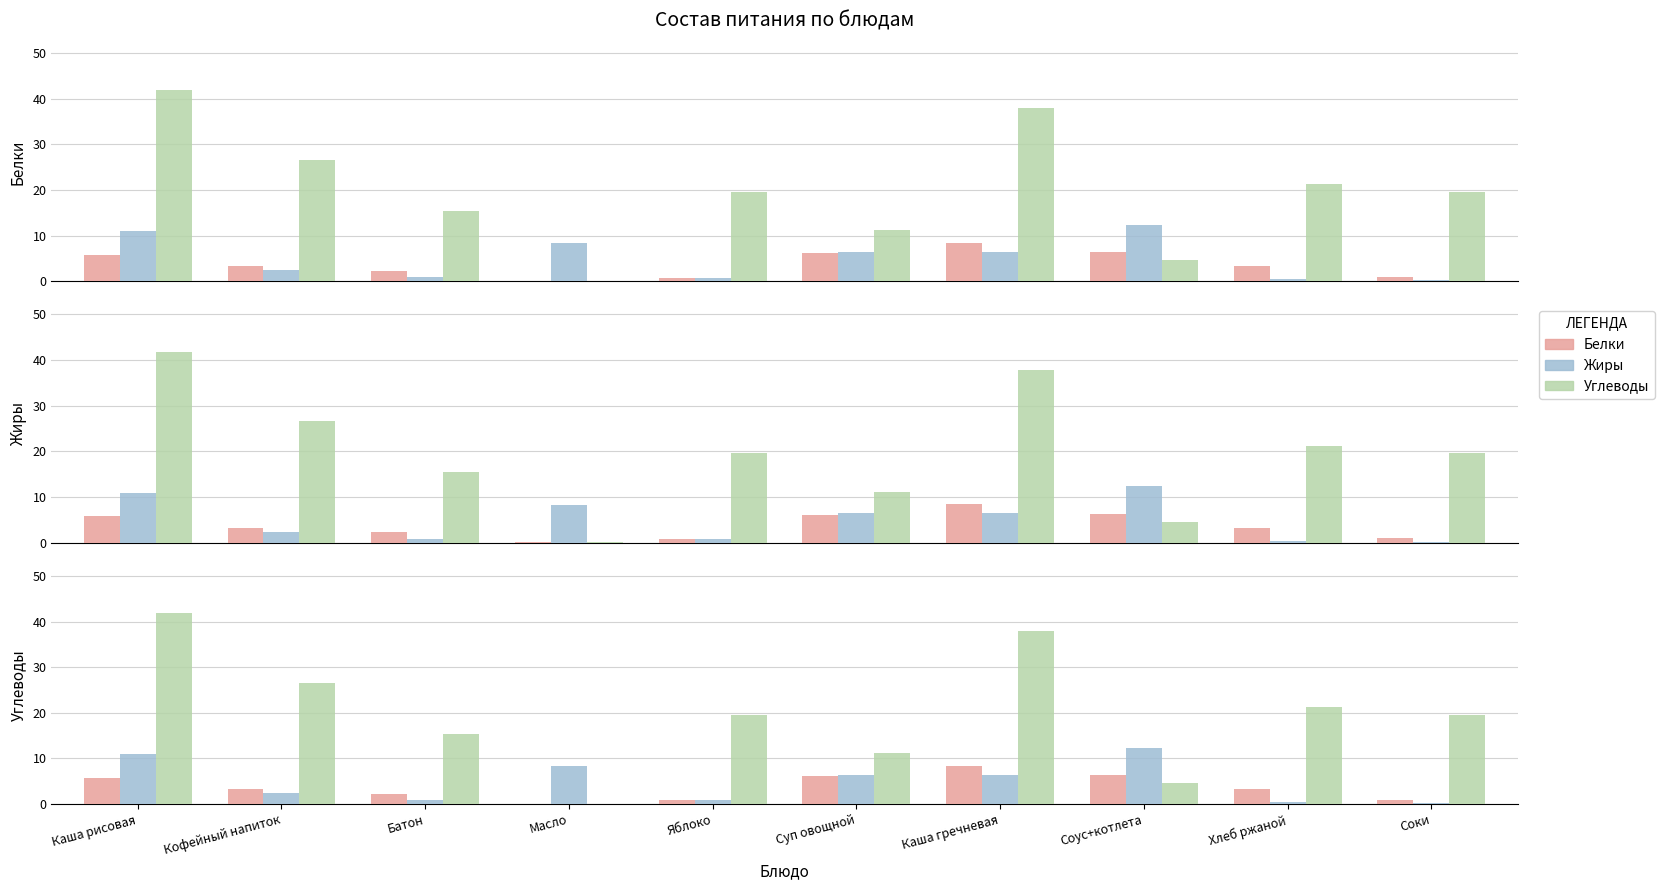

What is the value of the Белки bar at the 8th from the left?

6.3